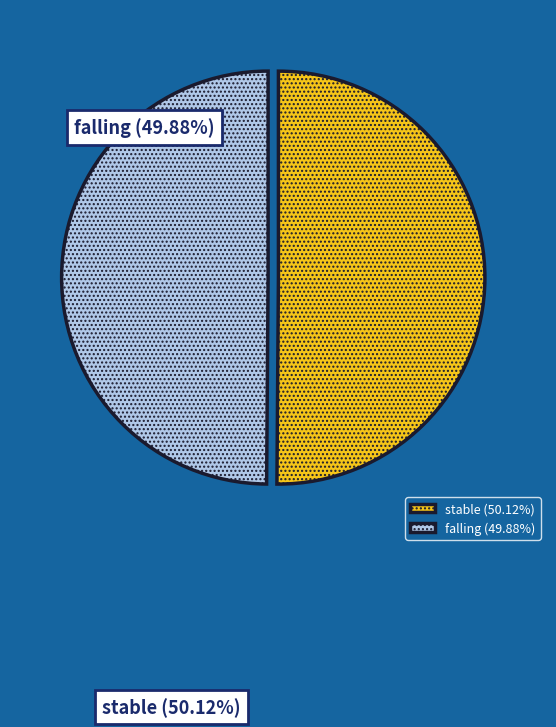

Is the sum of falling and stable greater than half?

Yes